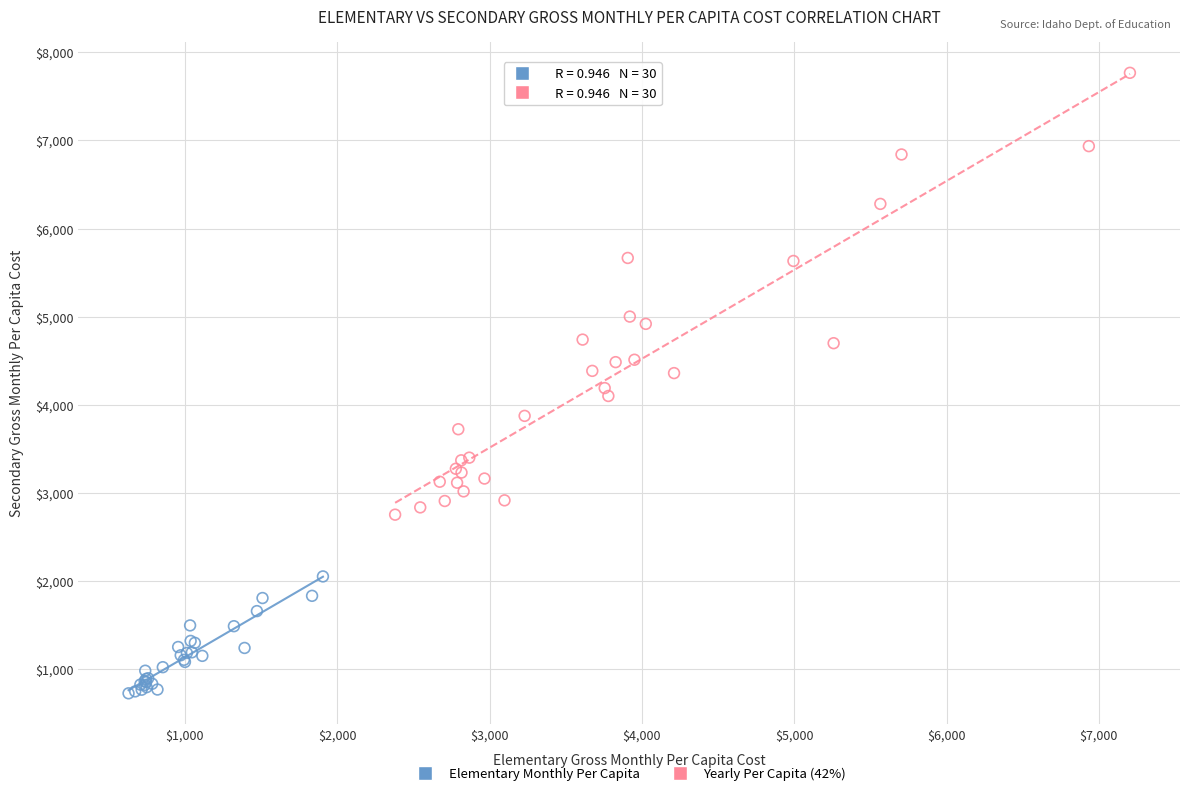

Which series contains the lowest Y value?

Elementary Monthly Per Capita